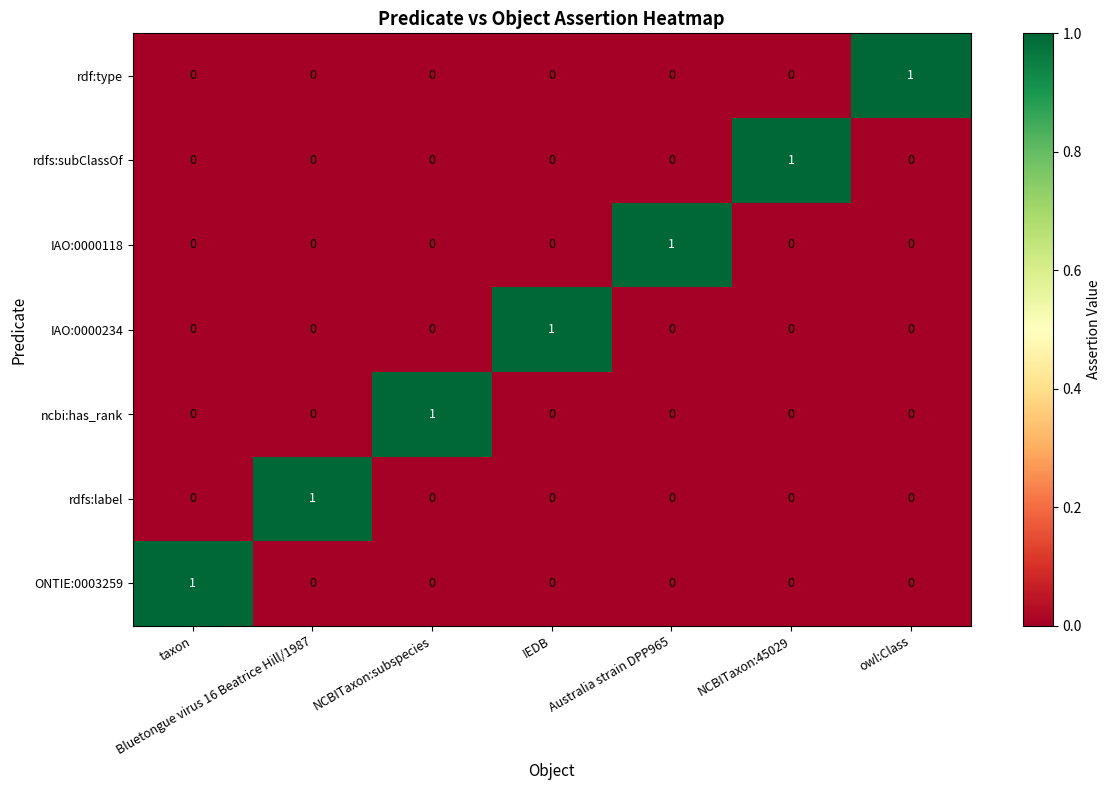

Count the ONTIE:0003259 values in the range 0 to 1.

7